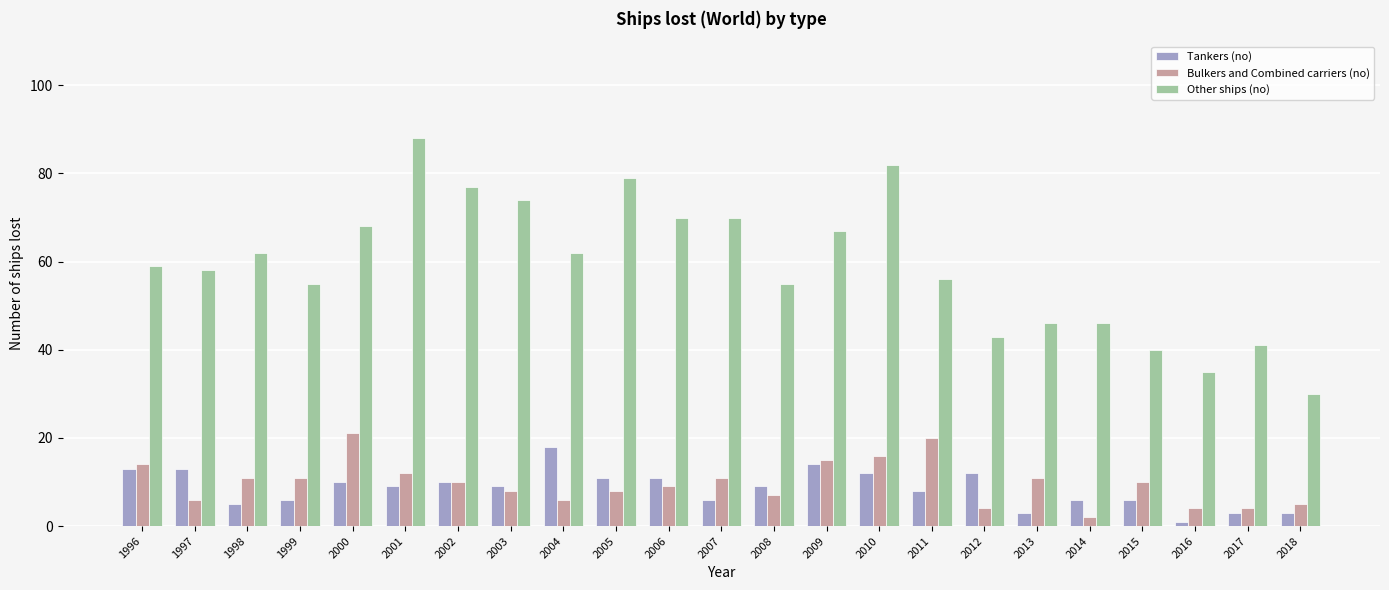

Is it true that Tankers (no) equals 11 at 2005?

True